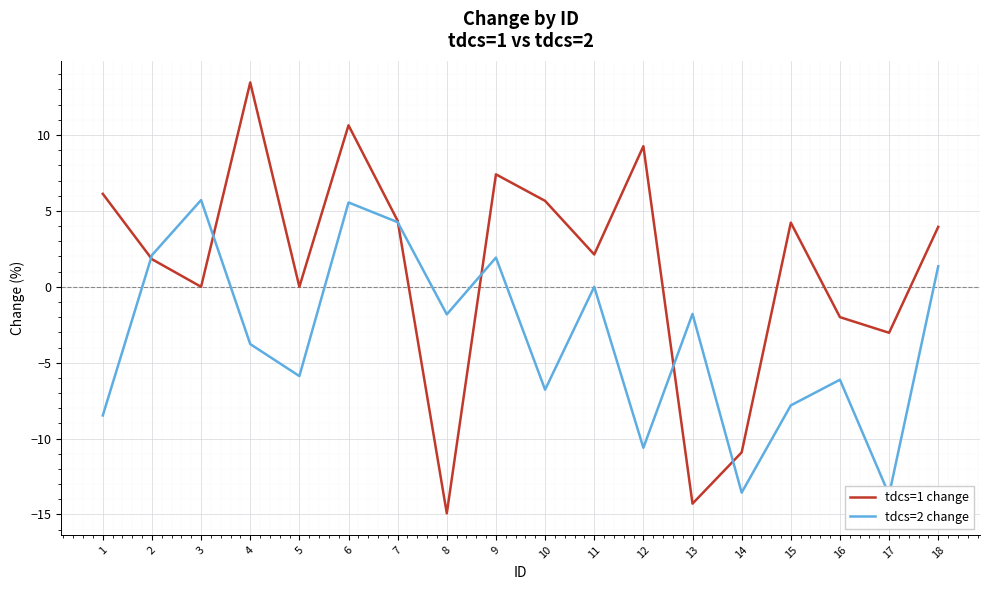

Reading right to left, list all the values displayed in this chart.

tdcs=1 change: 3.9	-3.0	-2.0	4.2	-10.9	-14.3	9.3	2.1	5.7	7.4	-14.9	4.3	10.6	0.0	13.5	0.0	1.8	6.1
tdcs=2 change: 1.4	-13.7	-6.1	-7.8	-13.6	-1.8	-10.6	0.0	-6.8	1.9	-1.8	4.3	5.6	-5.9	-3.8	5.7	2.1	-8.5